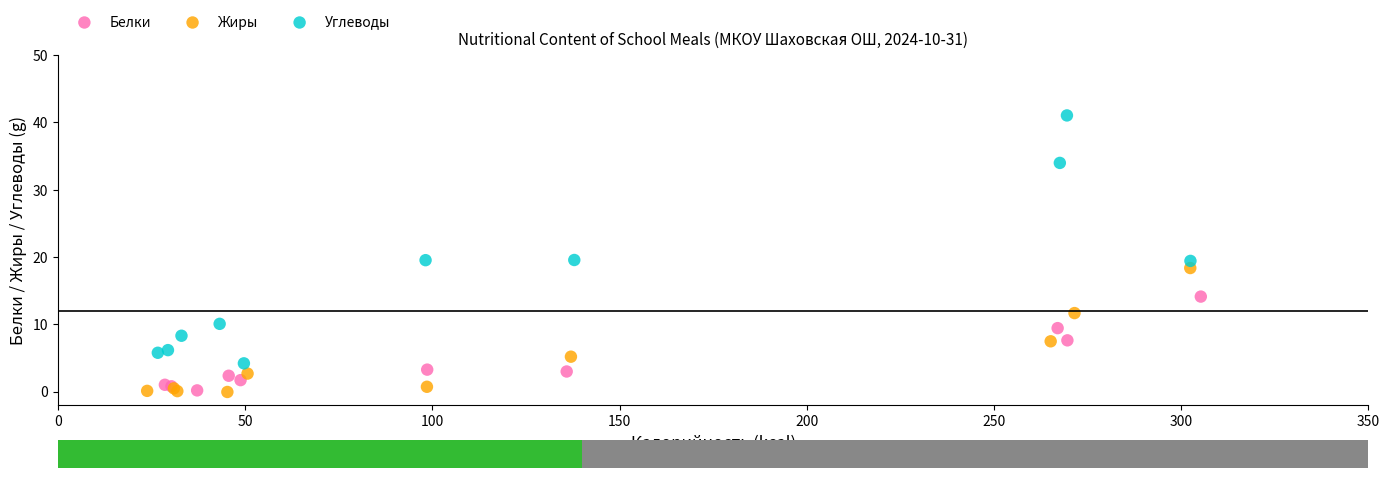

Which series has the largest Y range (max minus min)?

Углеводы